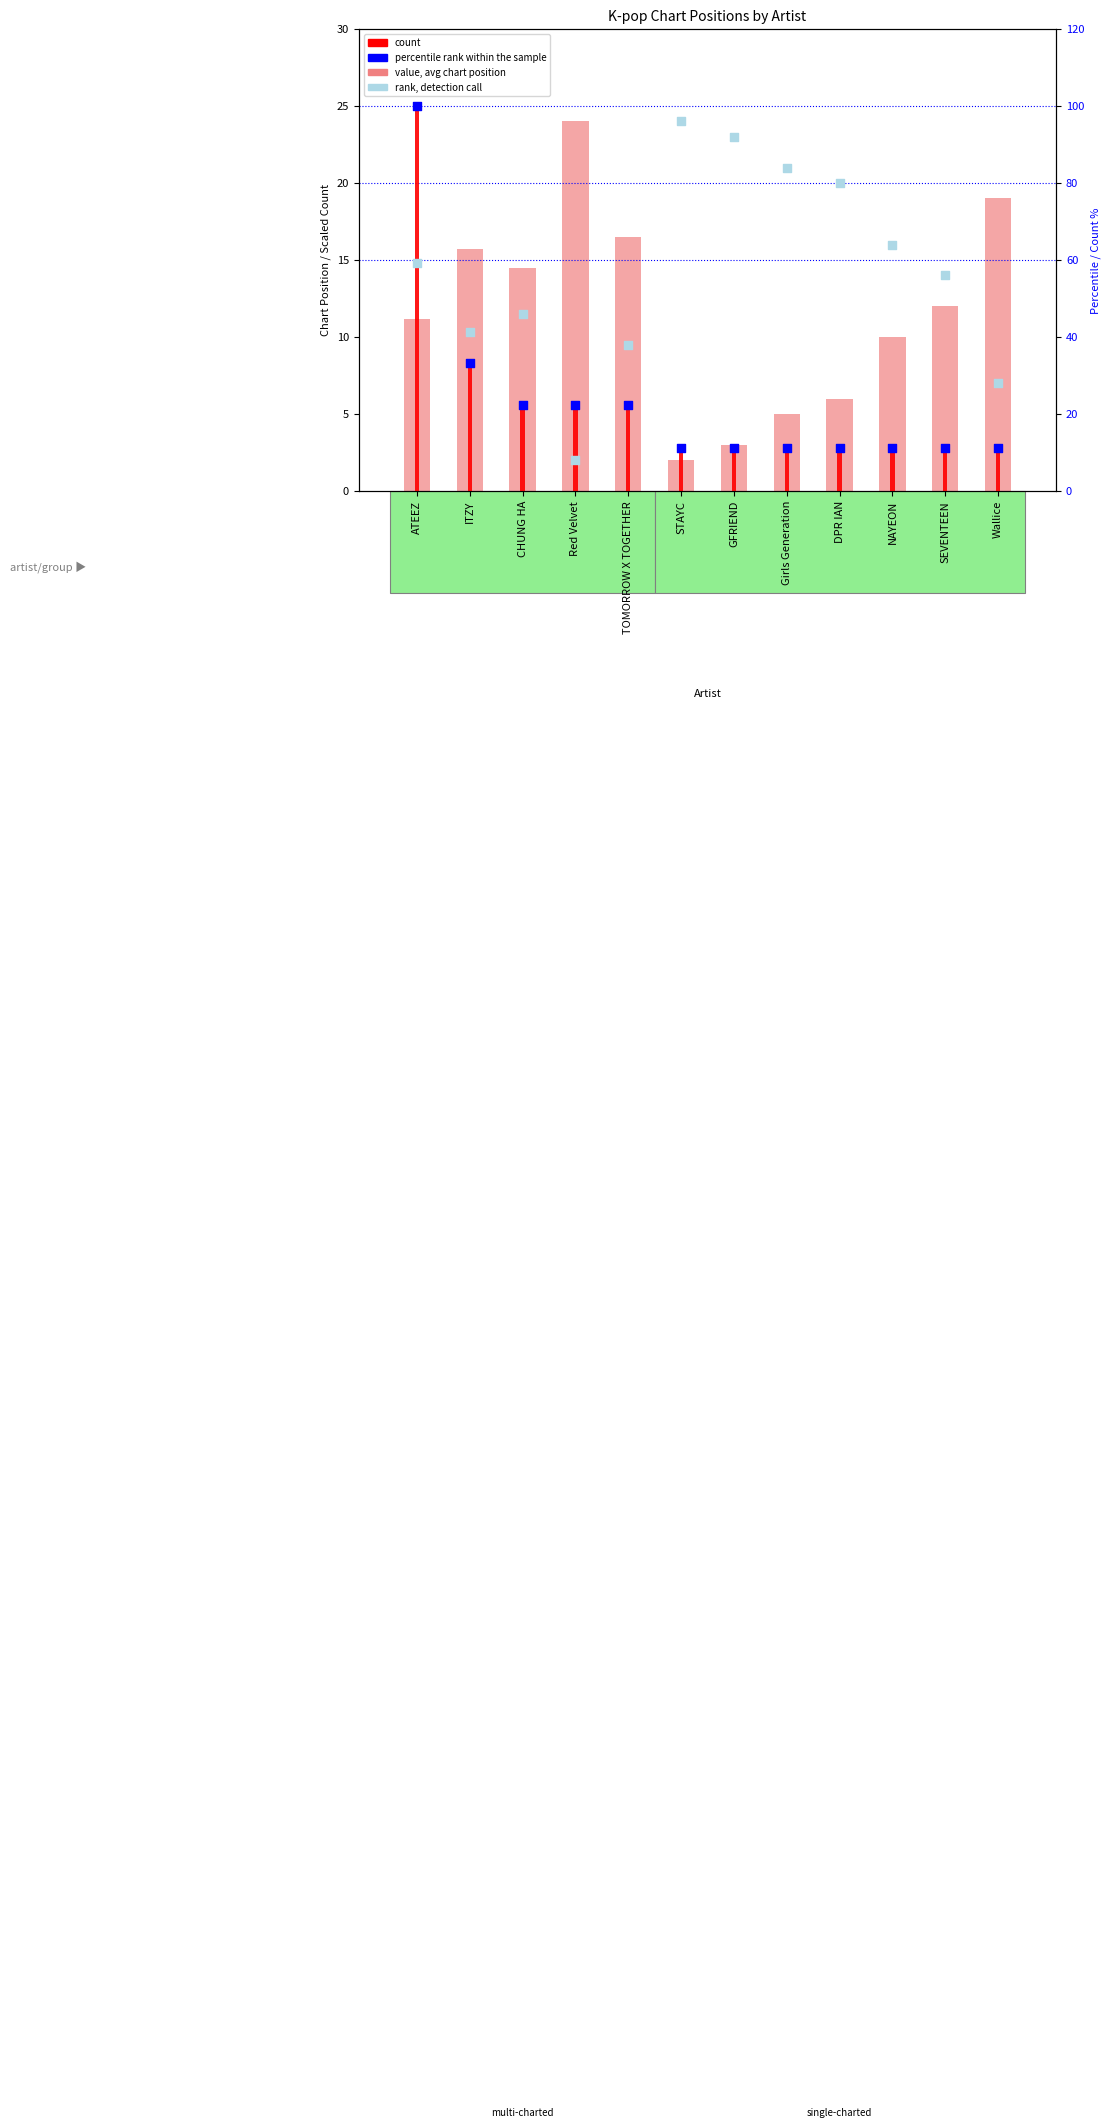

Is the value of avg position (chart rank) at Wallice greater than the value of rank (Detection Call = ABSENT) at NAYEON?

No